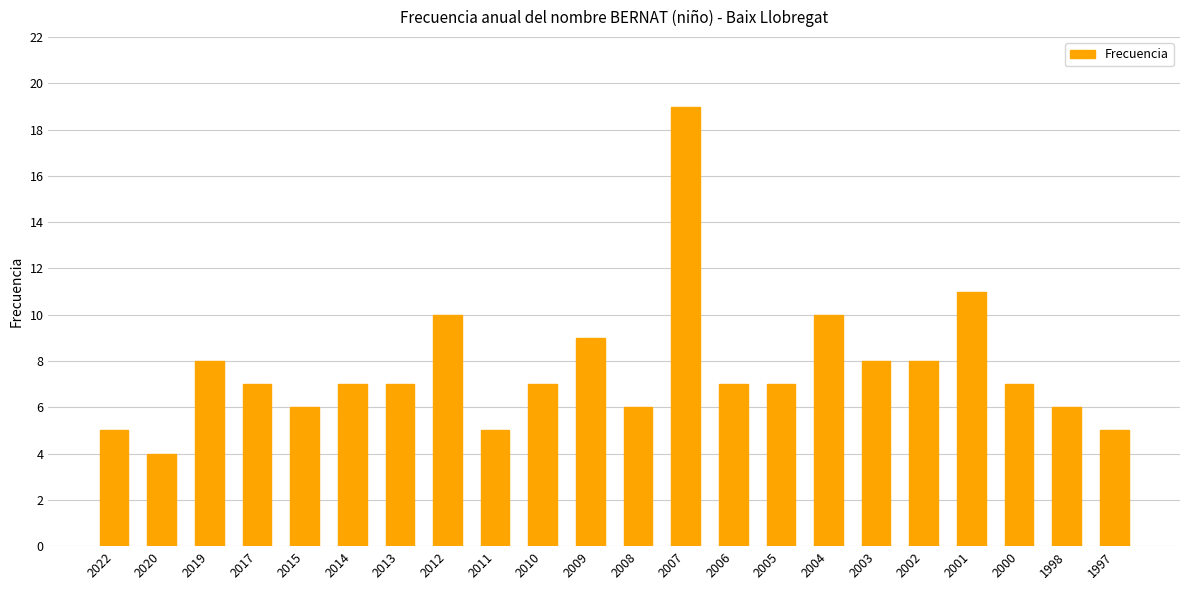

What is the value of the 20th bar from the left?

7